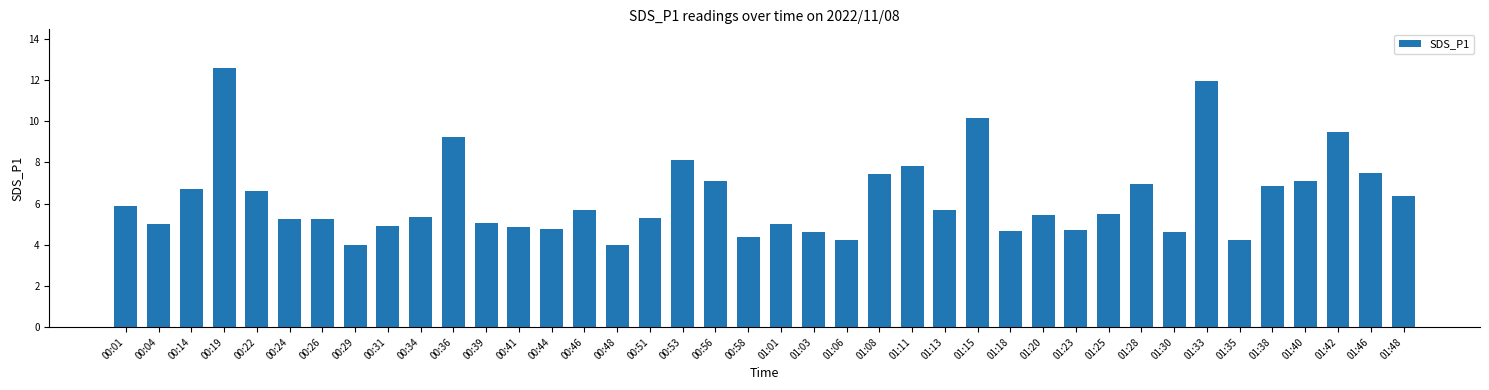

True or false: the data shows 5.2 at 00:26.

True